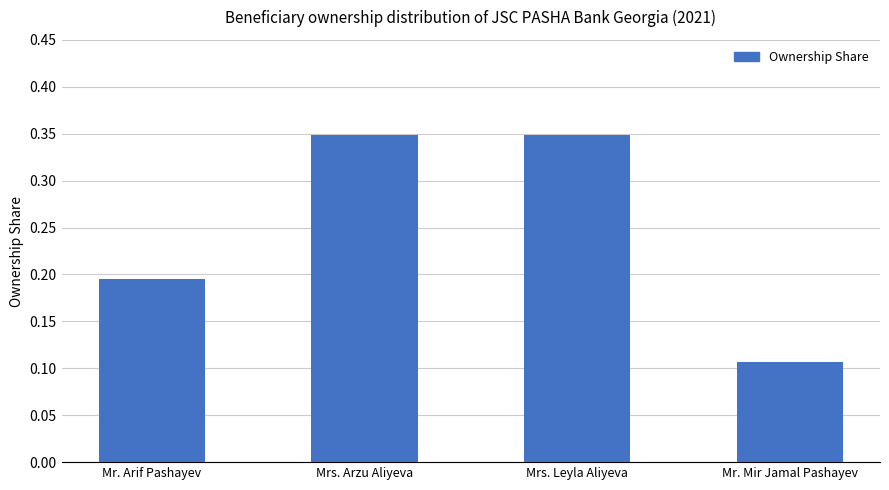

What position from the left is Mr. Arif Pashayev?

1